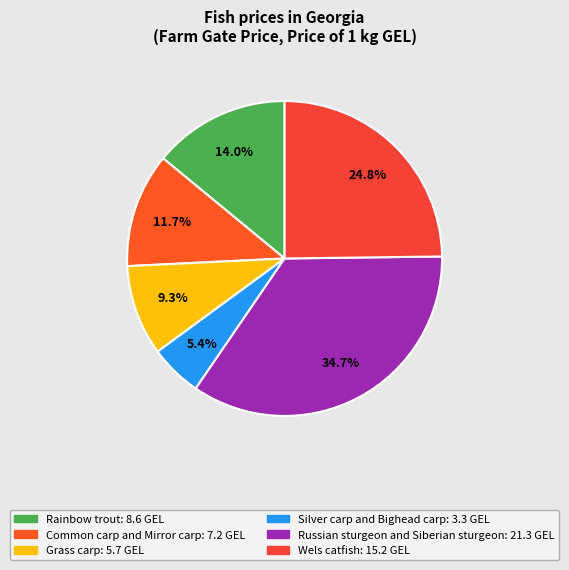

Approximately how many times larger is the value at Russian sturgeon and Siberian sturgeon compared to Silver carp and Bighead carp?

6.5